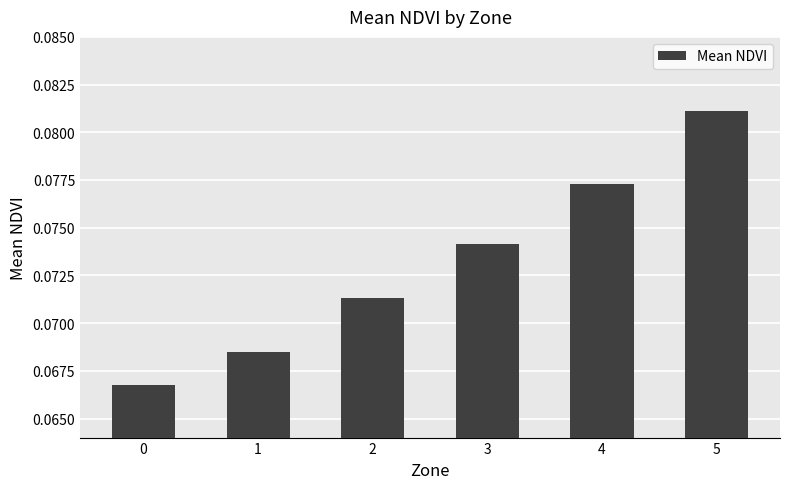

How many bars are there in total?

6